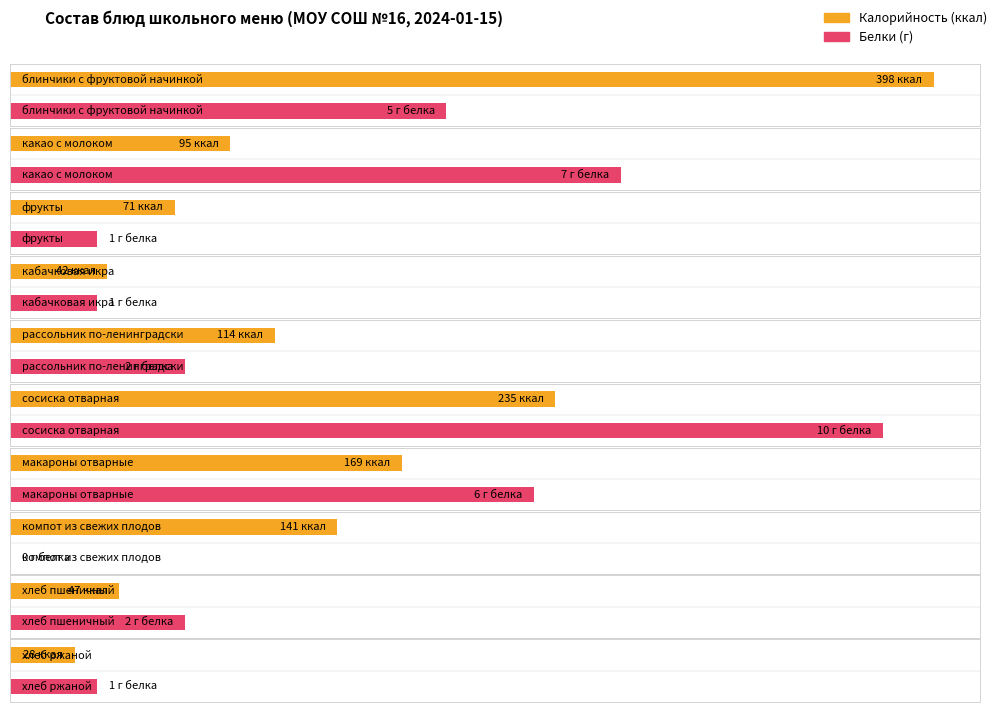

Rank the categories by Калорийность value from lowest to highest.

хлеб ржаной, кабачковая икра, хлеб пшеничный, фрукты, какао с молоком, рассольник по-ленинградски, компот из свежих плодов, макароны отварные, сосиска отварная, блинчики с фруктовой начинкой